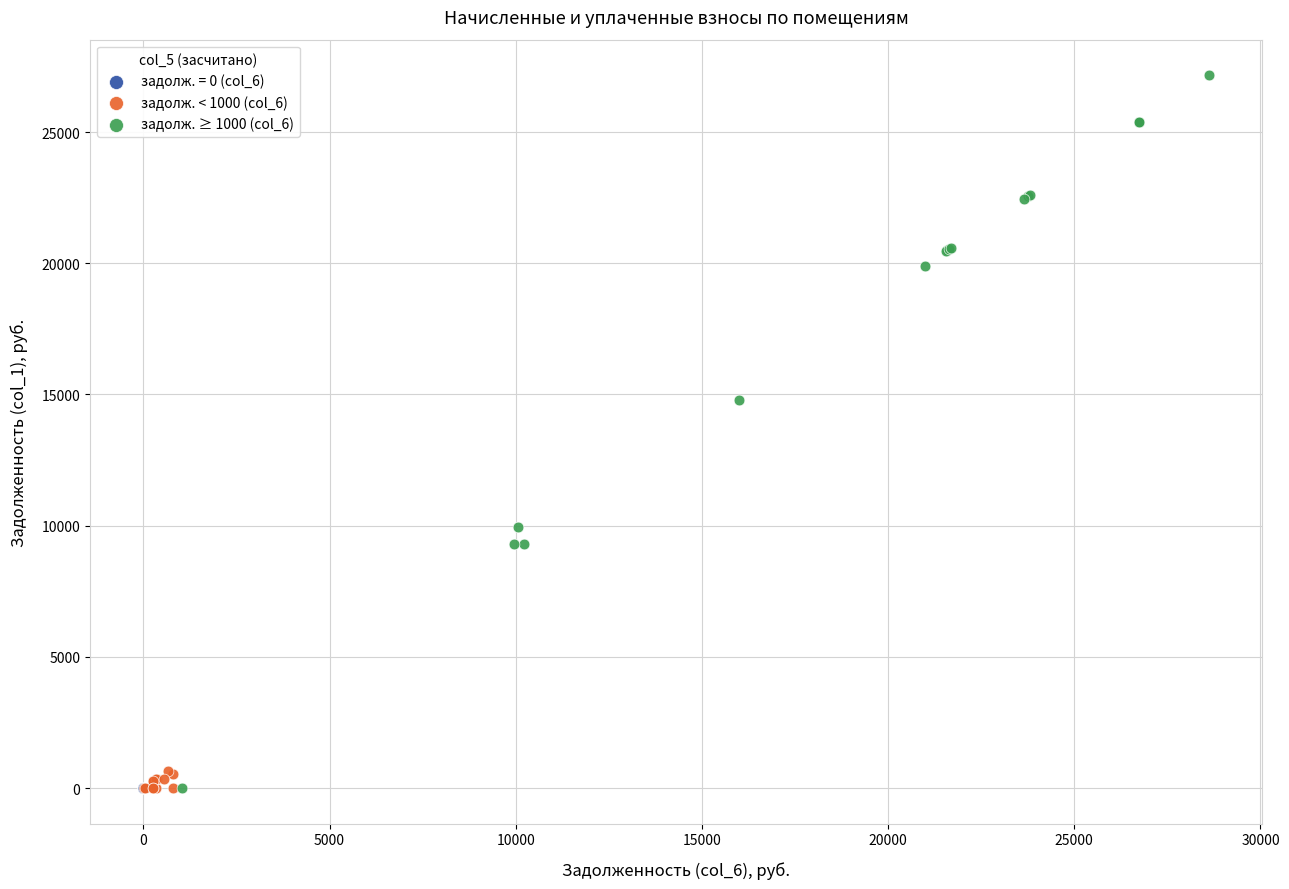

Which series reaches the maximum Y coordinate?

задолж. ≥ 1000 (col_6)